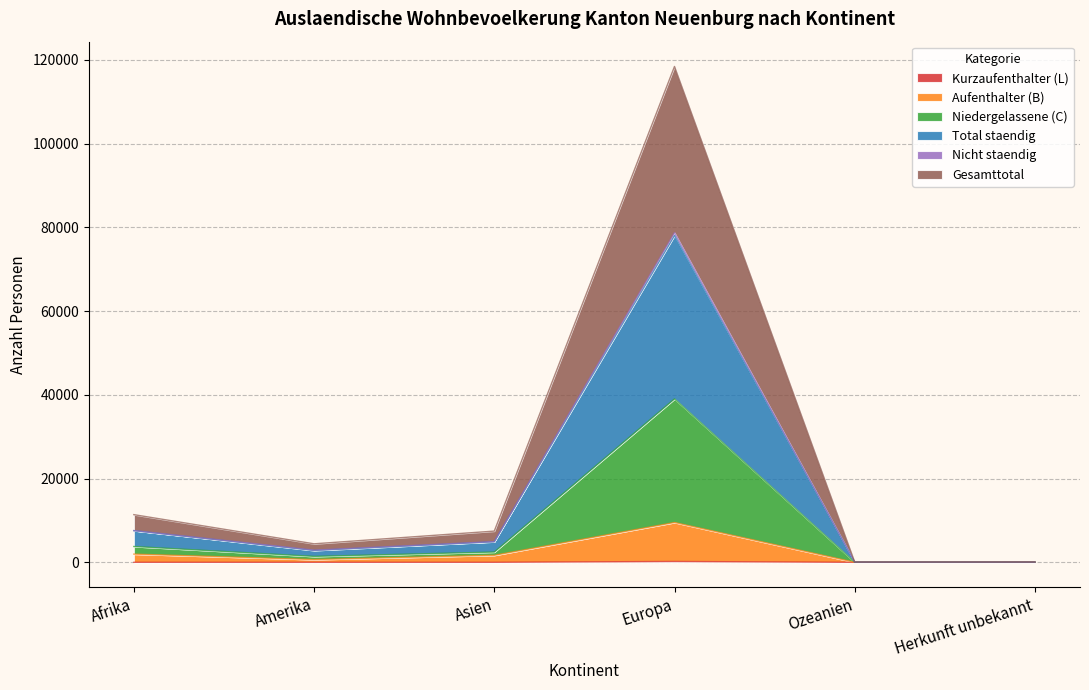

True or false: Nicht staendig and Total staendig intersect in this chart.

False